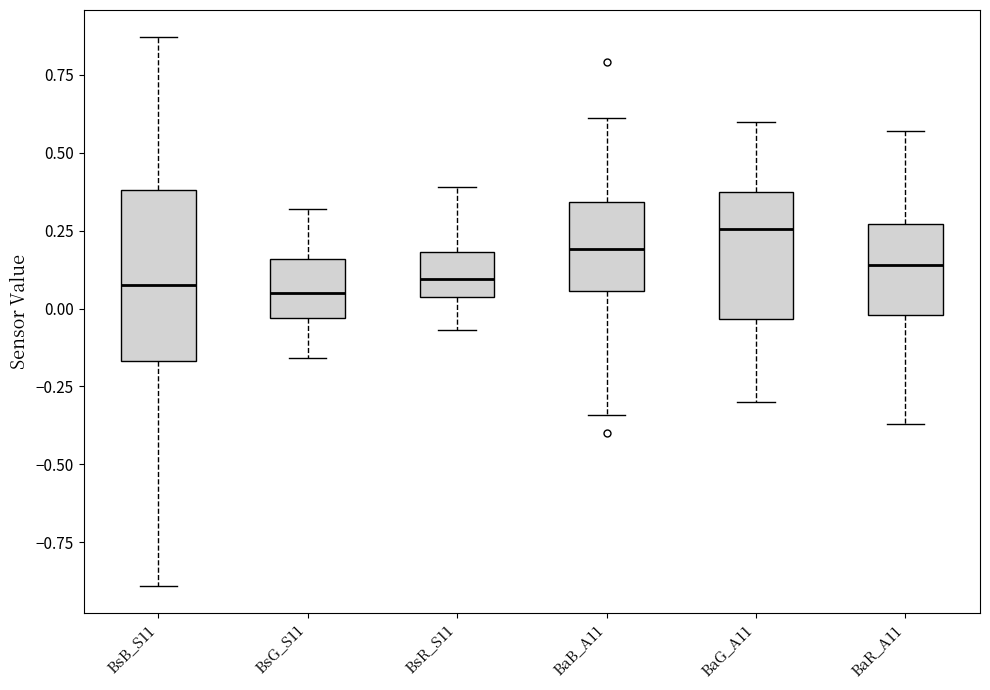

Where does the lower whisker of the box for BaB_A11 end on the y-axis? The values are not printed on the chart, so give them approximately, as read against the axis.

-0.35